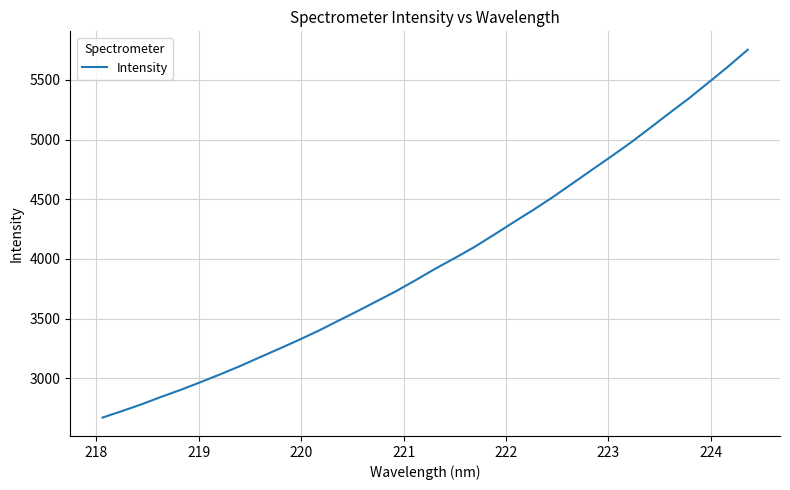

What is the sum of all values?

135564.8